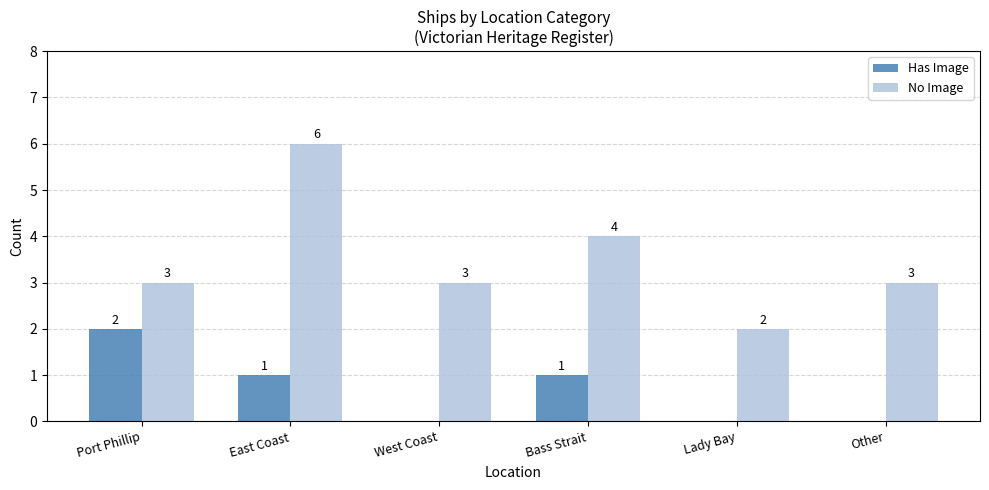

Is it true that No Image equals 3 at East Coast?

False